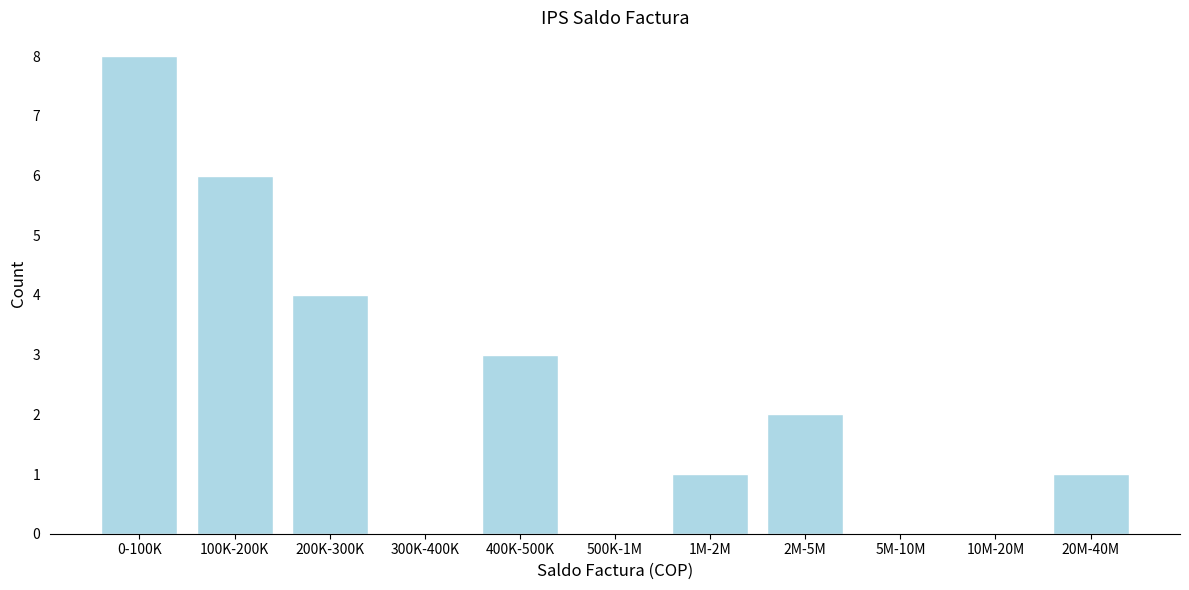

Reading left to right, what are all the values shown in this chart?

0-100K=8	100K-200K=6	200K-300K=4	300K-400K=0	400K-500K=3	500K-1M=0	1M-2M=1	2M-5M=2	5M-10M=0	10M-20M=0	20M-40M=1